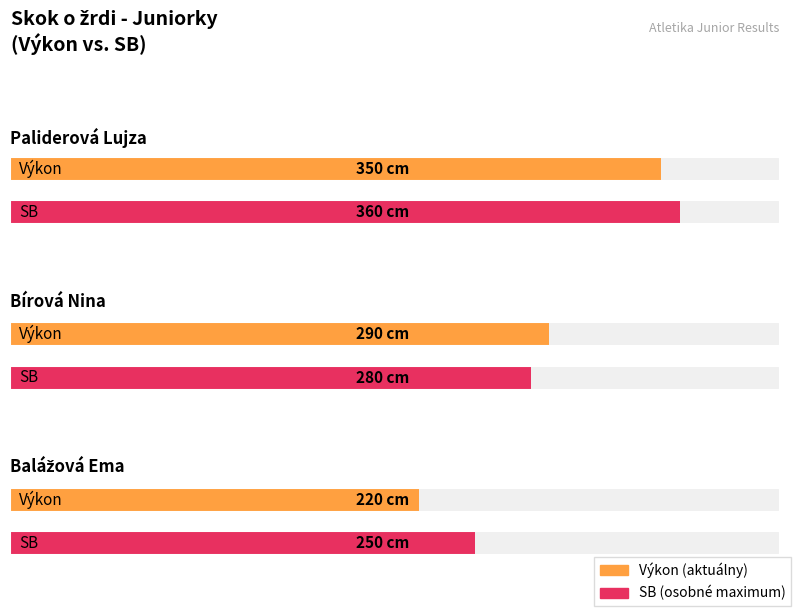

The Výkon series shows 111 at Balážová Ema. True or false?

False